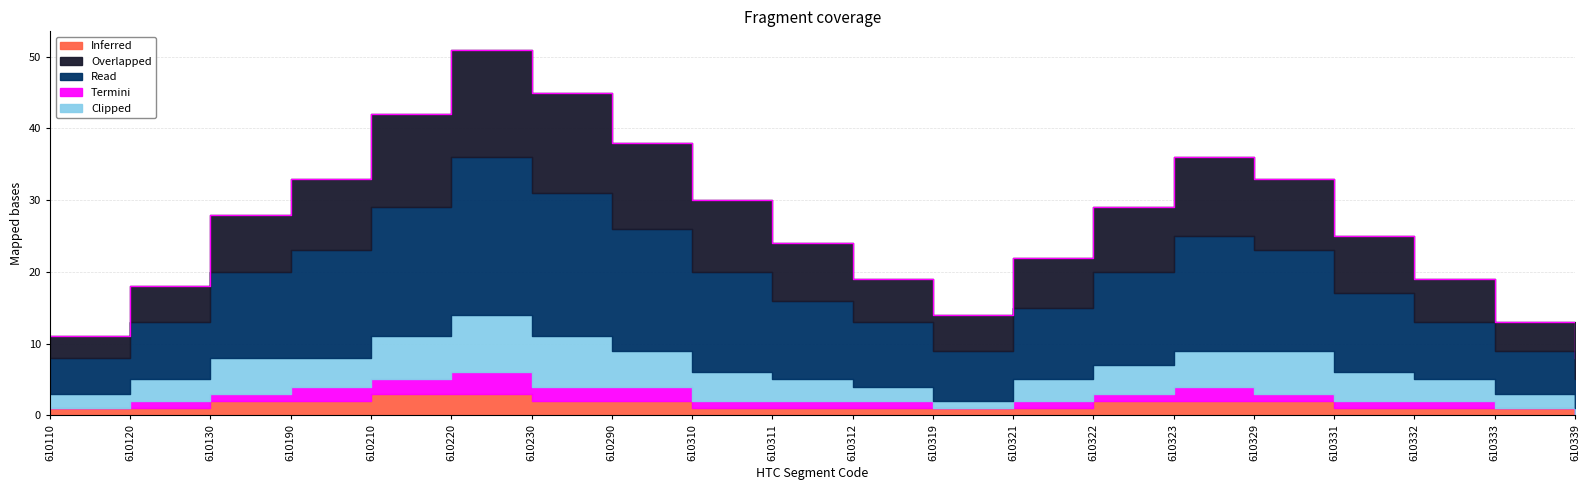

What is the value of the Inferred point at the 6th from the left?

3